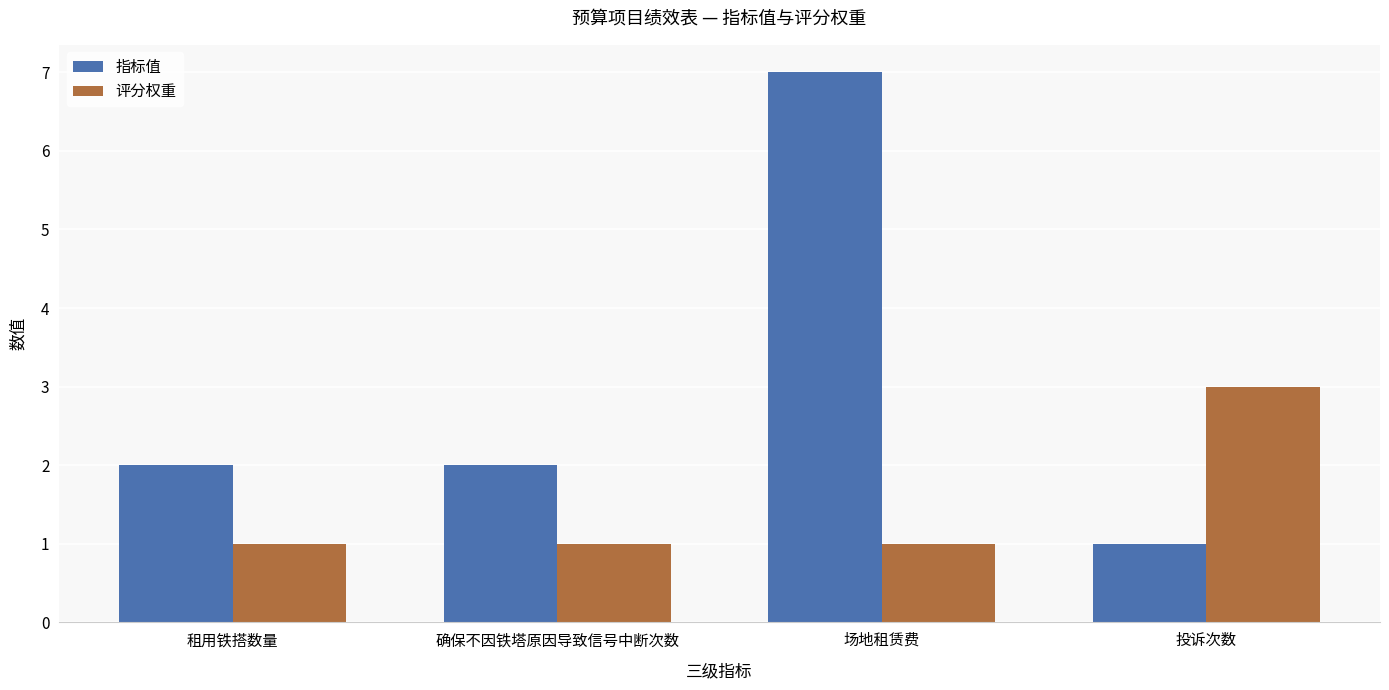

Is the value of 指标值 at 租用铁搭数量 greater than the value of 评分权重 at 投诉次数?

No